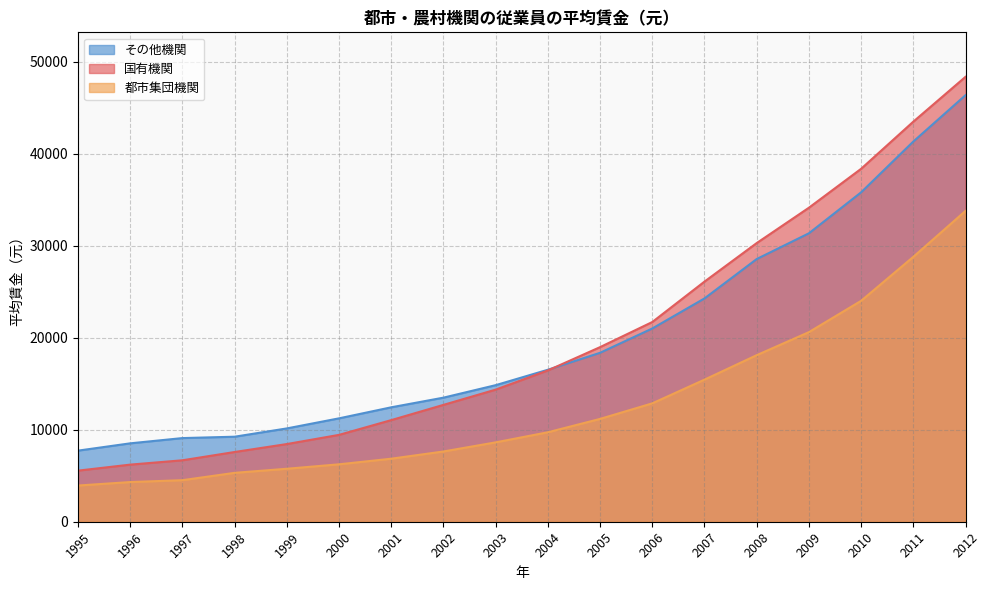

What are all the series names shown in the legend?

その他機関, 国有機関, 都市集団機関